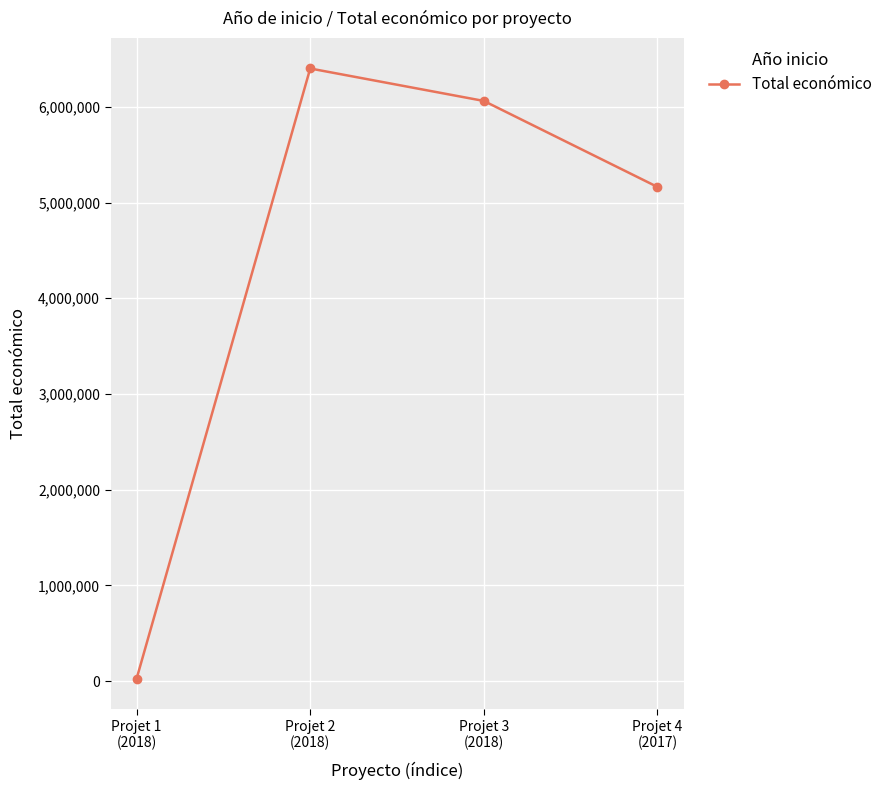

What is the change in value from Projet 2
(2018) to Projet 3
(2018)?

-339106